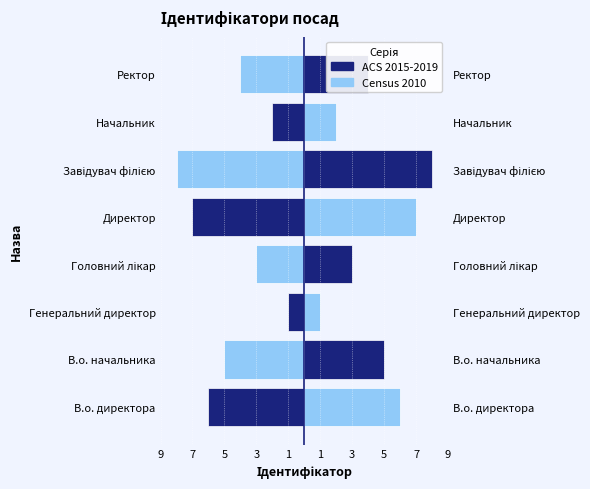

At how many categories does at least one series exceed 1?

7